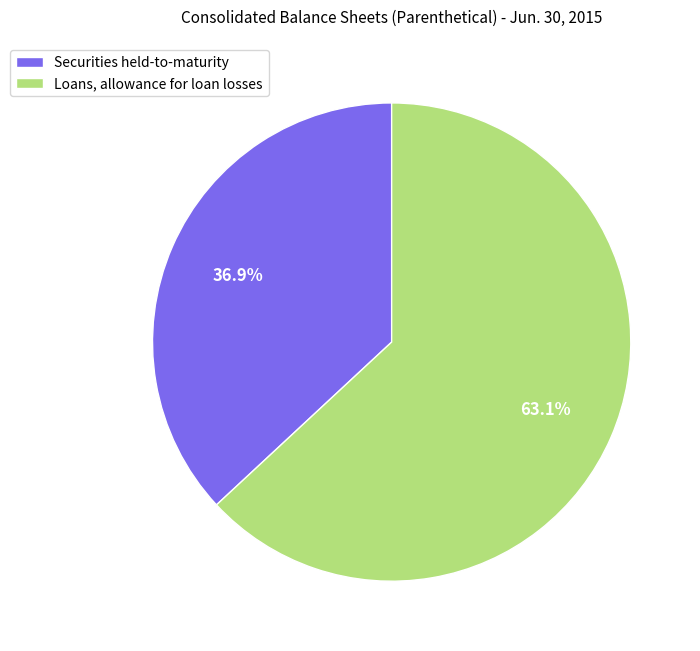

Which category has the smallest portion of the pie?

Securities held-to-maturity